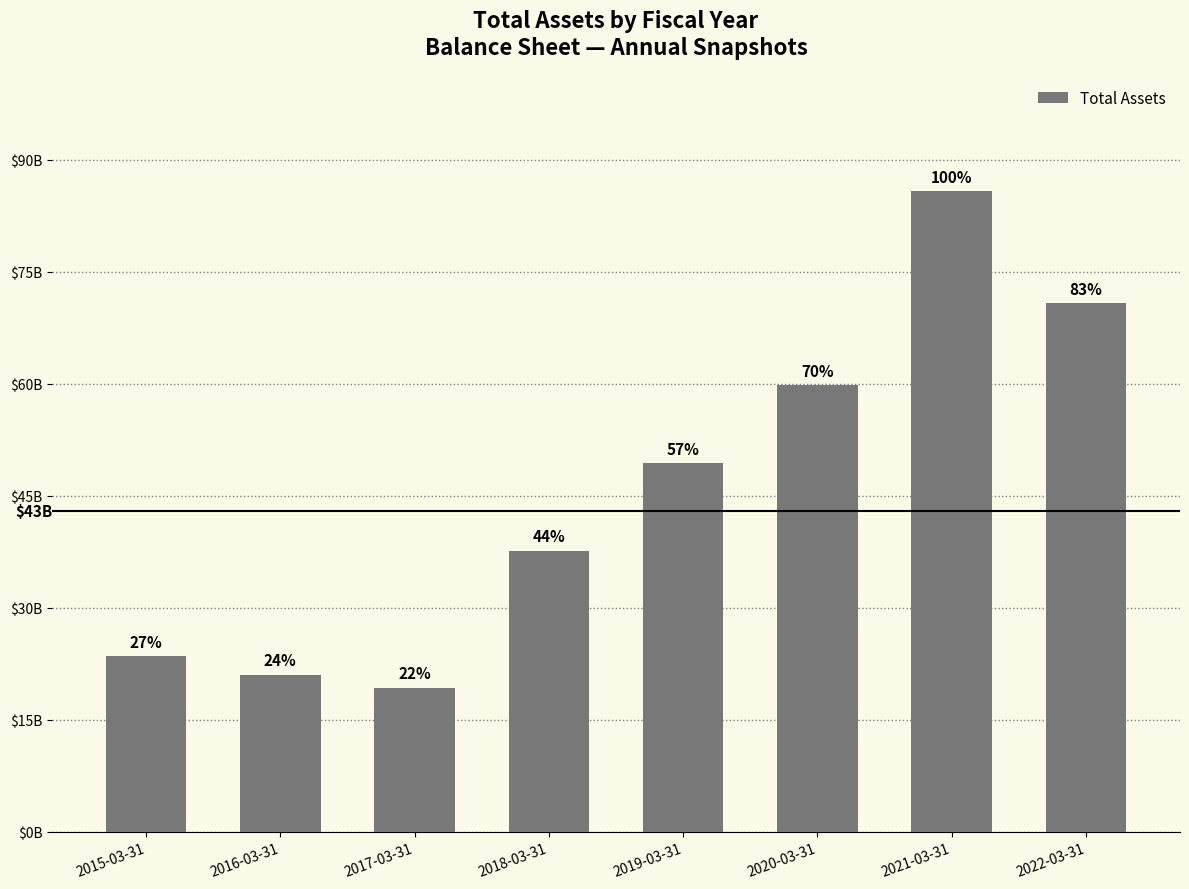

Rank the categories by value from lowest to highest.

2017-03-31, 2016-03-31, 2015-03-31, 2018-03-31, 2019-03-31, 2020-03-31, 2022-03-31, 2021-03-31